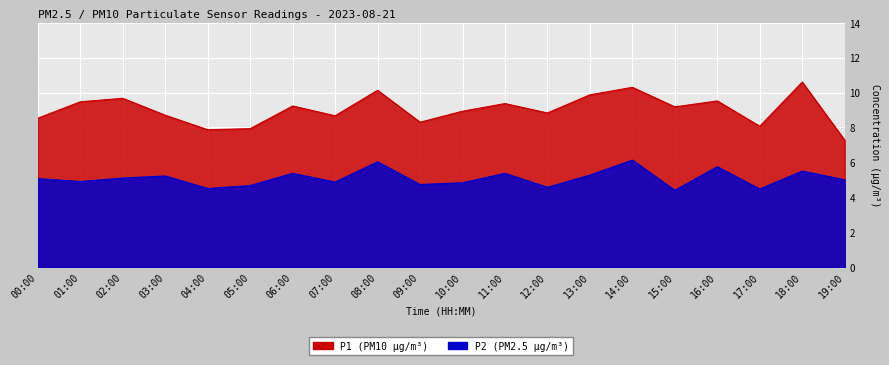

What is the approximate value of P2 at 10:00?

4.8